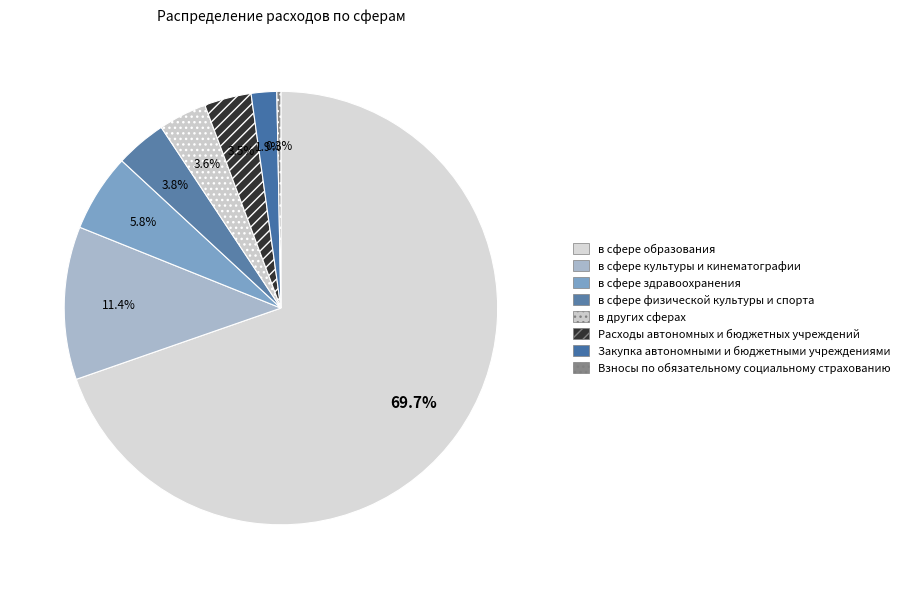

To the nearest percent, what percentage of the pie is в других сферах?

4%